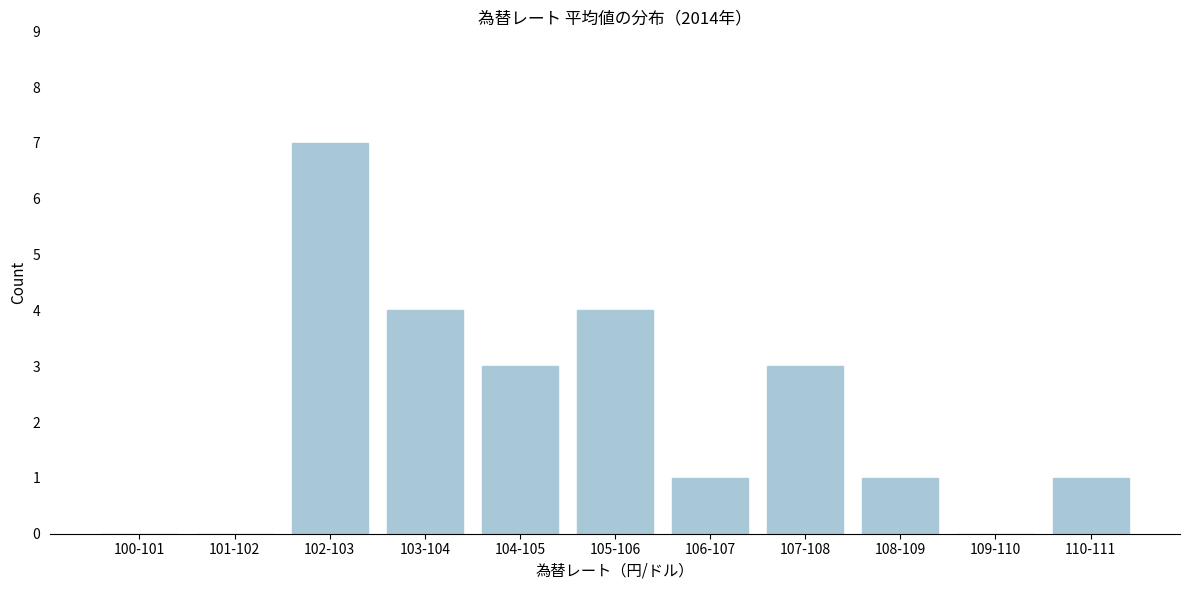

Reading left to right, transcribe all the data shown in this chart.

100-101=0	101-102=0	102-103=7	103-104=4	104-105=3	105-106=4	106-107=1	107-108=3	108-109=1	109-110=0	110-111=1